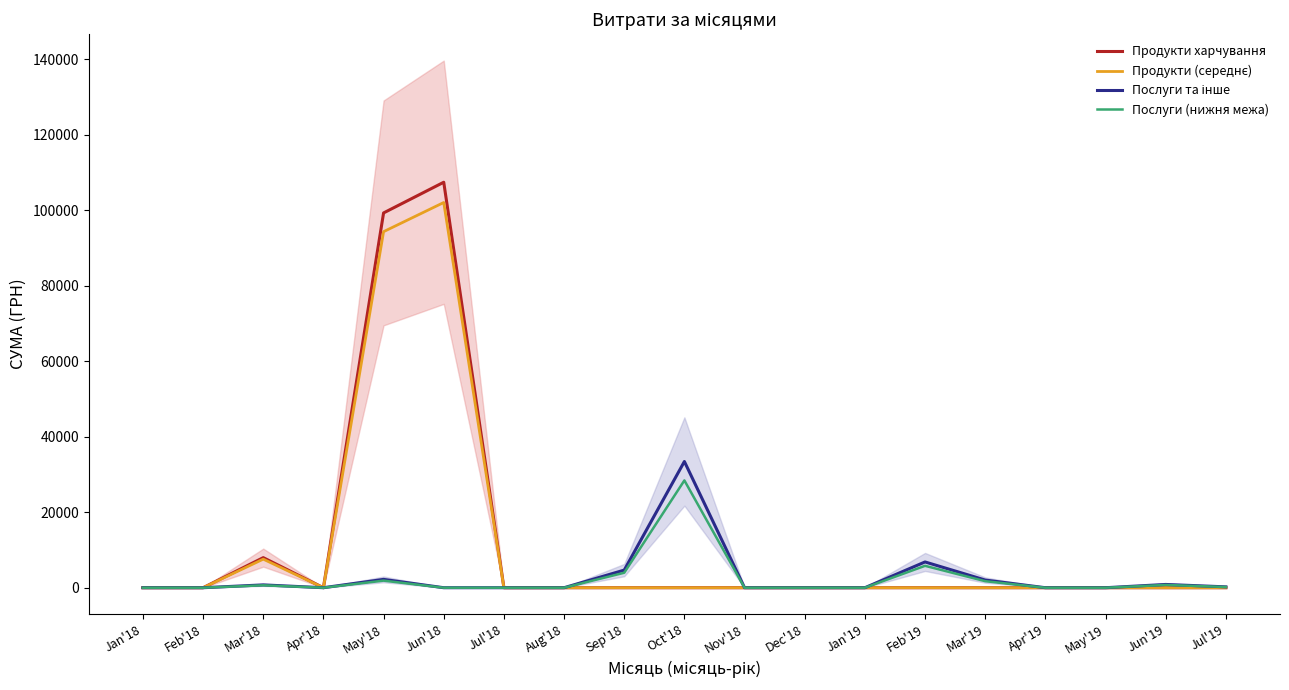

The value of Продукти харчування at Jul'19 is 0.0. True or false?

True